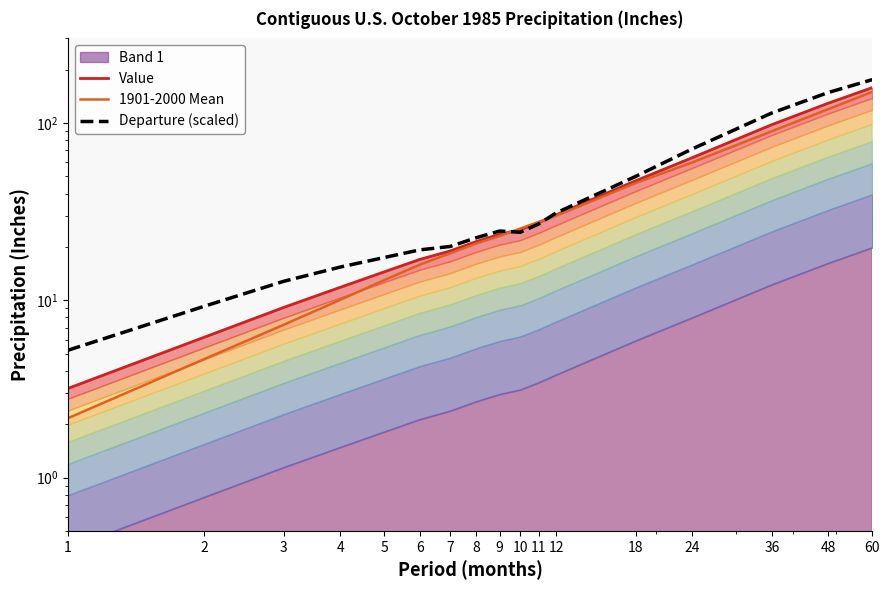

Which has a higher value, 9 or 3?

9